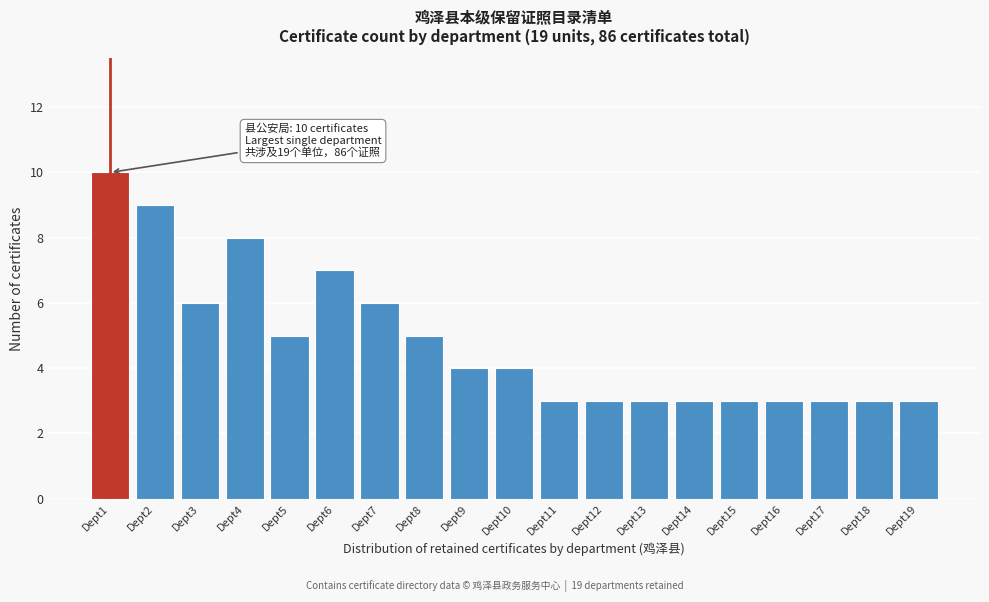

Reading right to left, list all the values displayed in this chart.

3	3	3	3	3	3	3	3	3	4	4	5	6	7	5	8	6	9	10